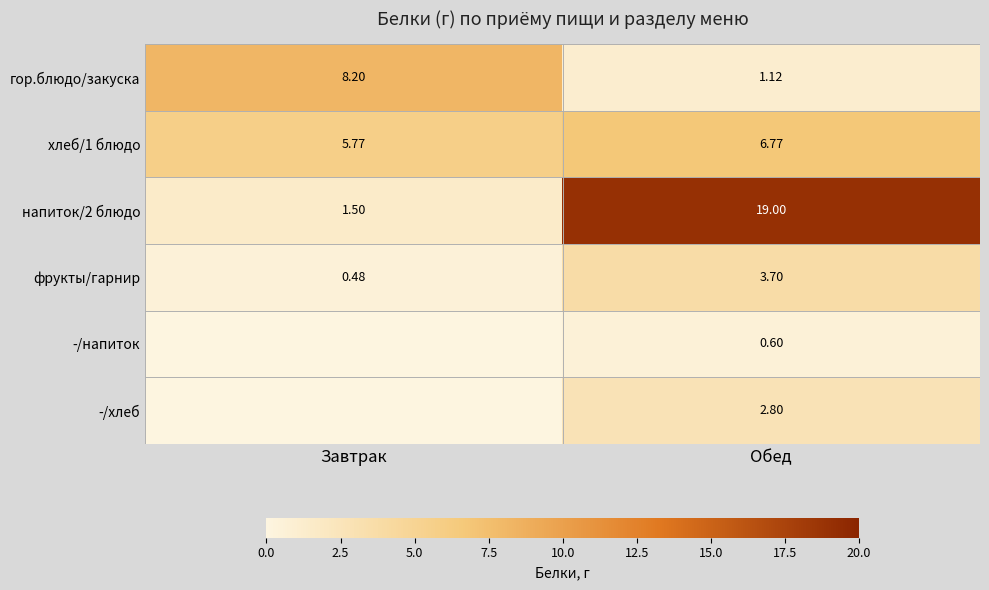

What is the sum of the фрукты/гарнир values at Завтрак and Обед?

4.2